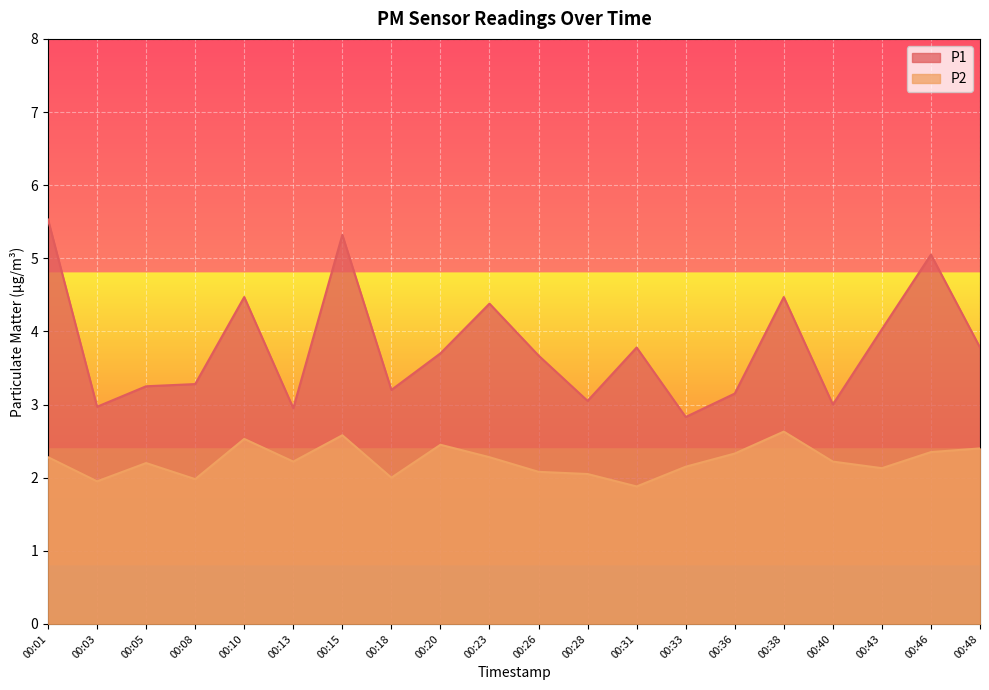

True or false: P1 and P2 cross at least once.

False